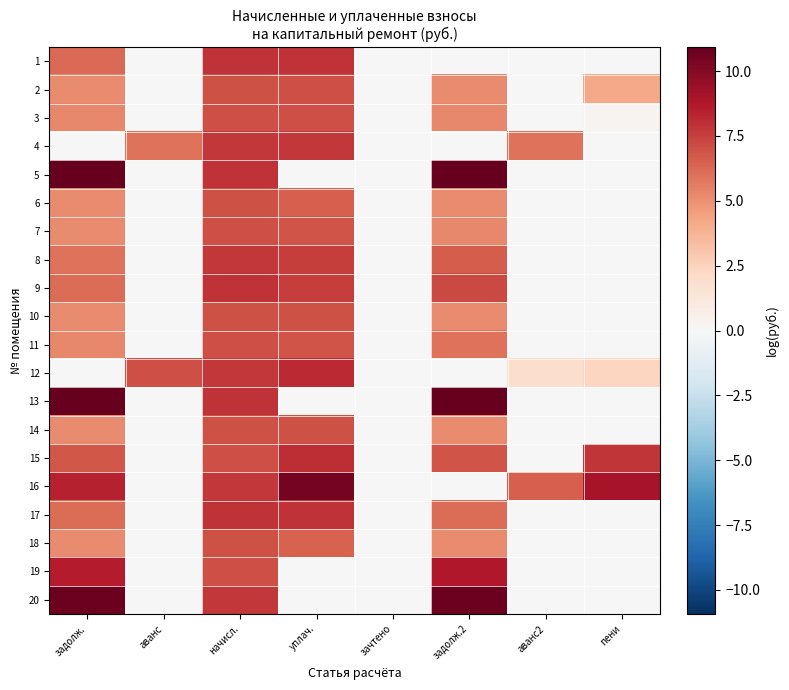

What is the difference between the highest and lowest values at уплач.?

10.5